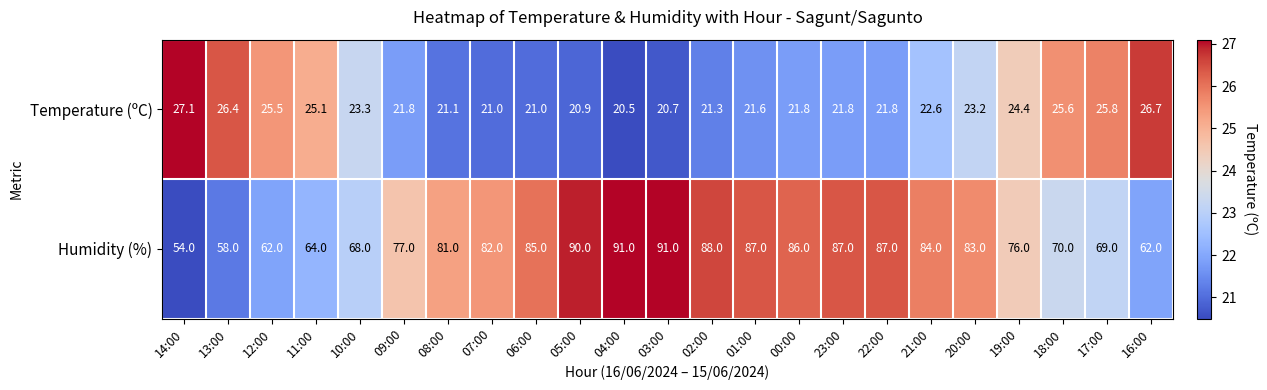

What is the sum of all Temperature (ºC) values?

531.0